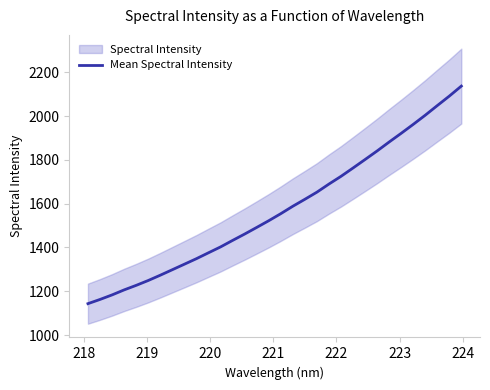

What is the minimum value for Mean Spectral Intensity?

1143.7